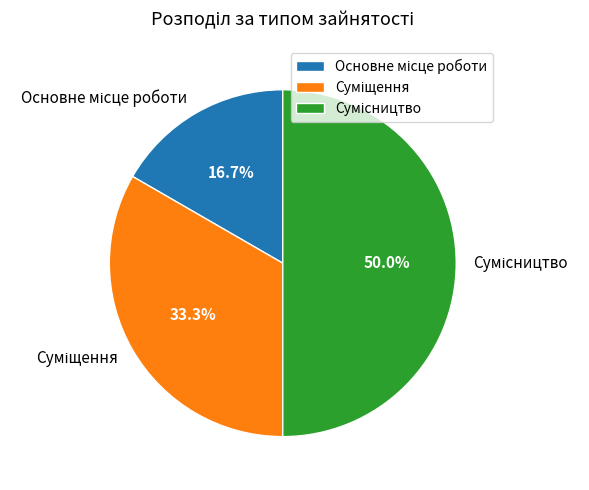

To the nearest percent, what portion does Суміщення represent?

33%